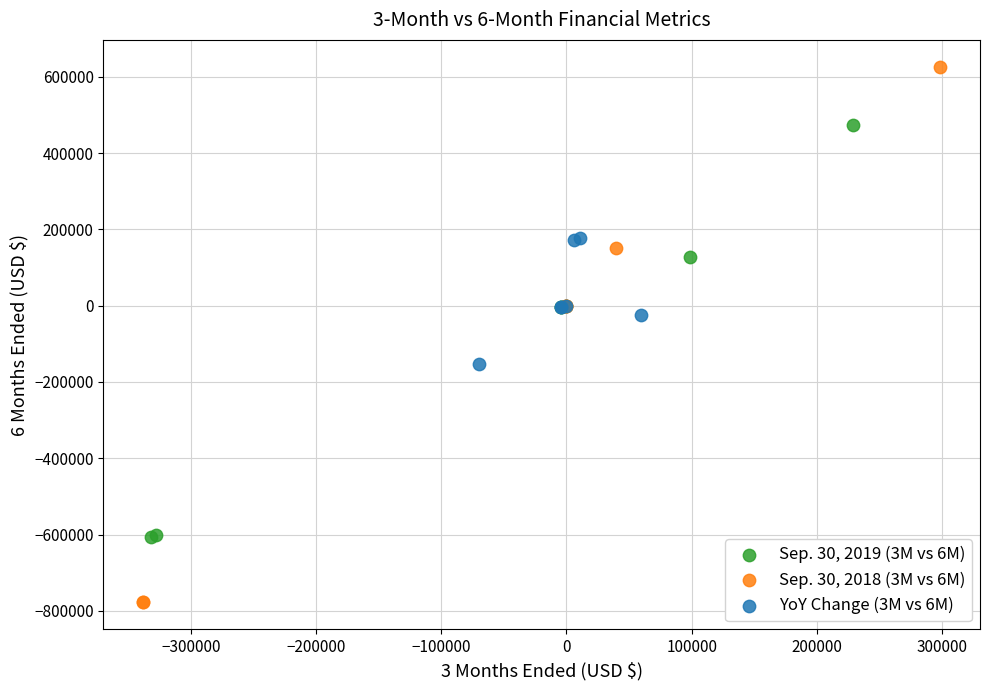

Which series has the widest spread of Y values?

Sep. 30, 2018 (3M vs 6M)